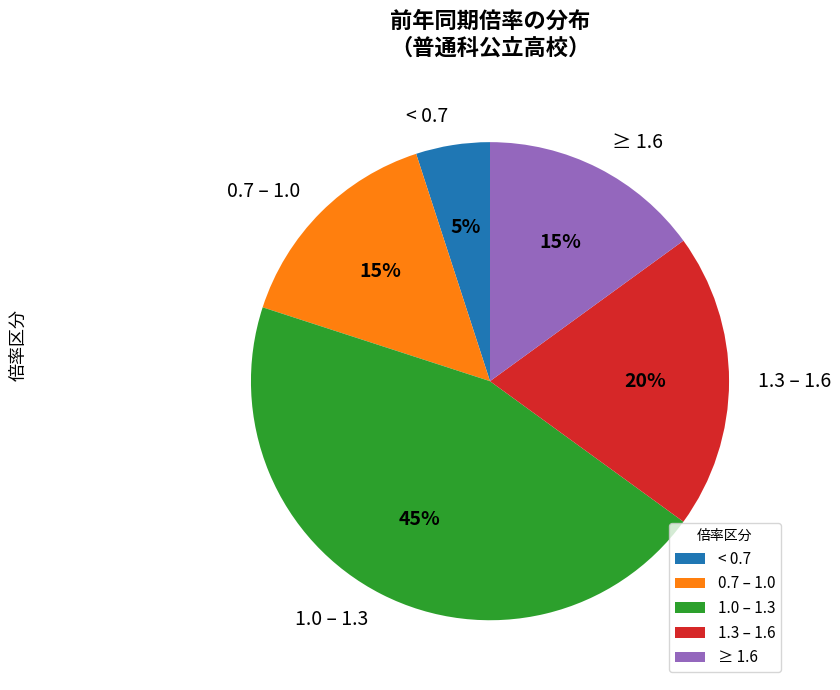

How many segments does this pie chart have?

5